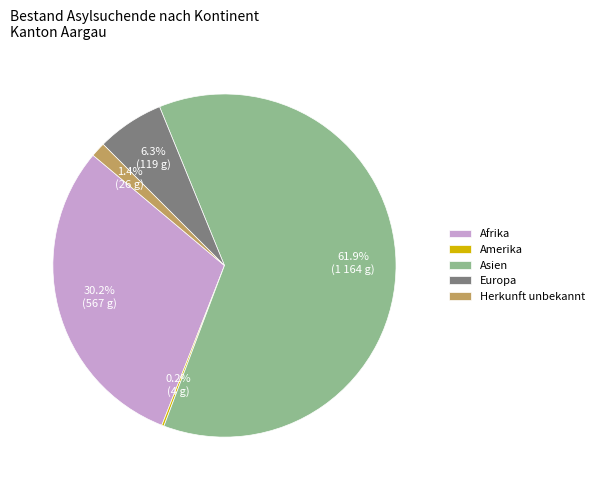

Which category accounts for the majority?

Asien